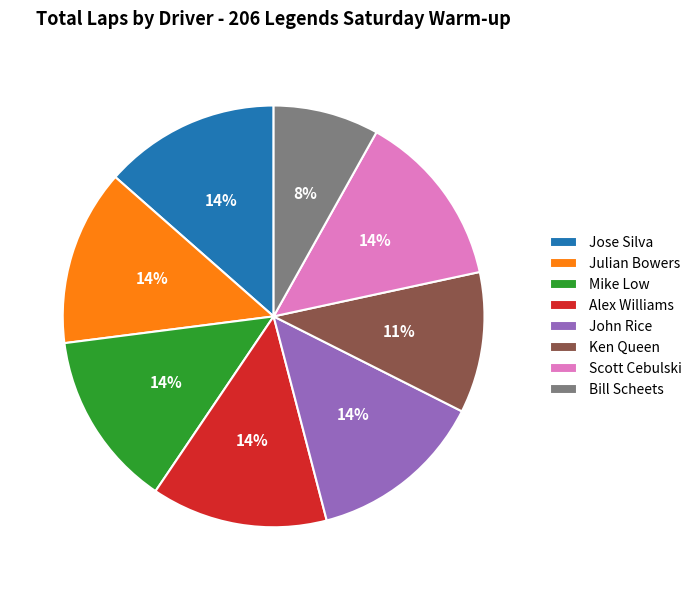

The Julian Bowers slice represents 24% of the pie. True or false?

False